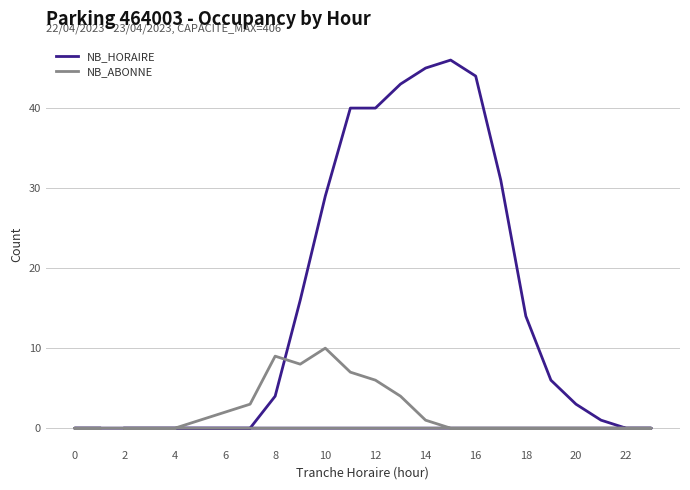

At how many categories does at least one series exceed 20?

8